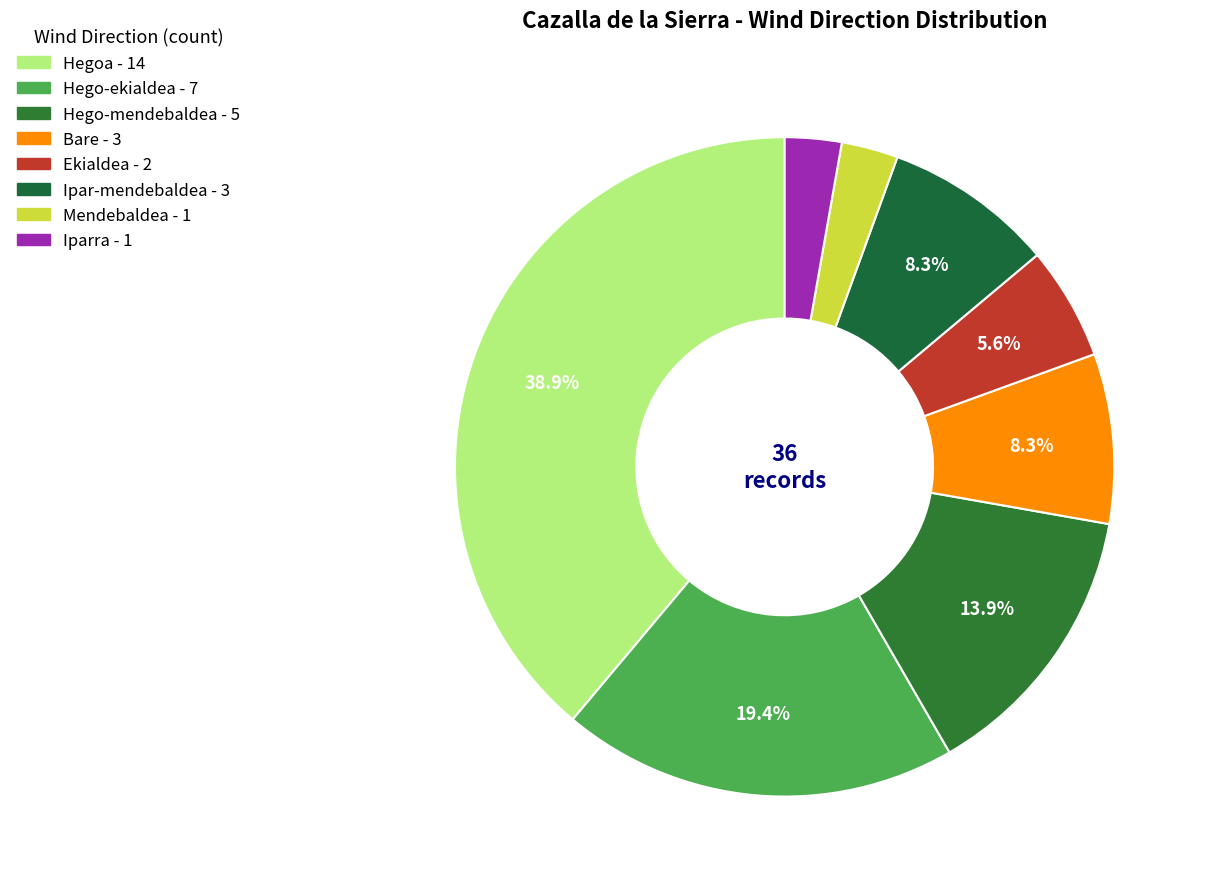

True or false: Mendebaldea accounts for 3% of the total.

True